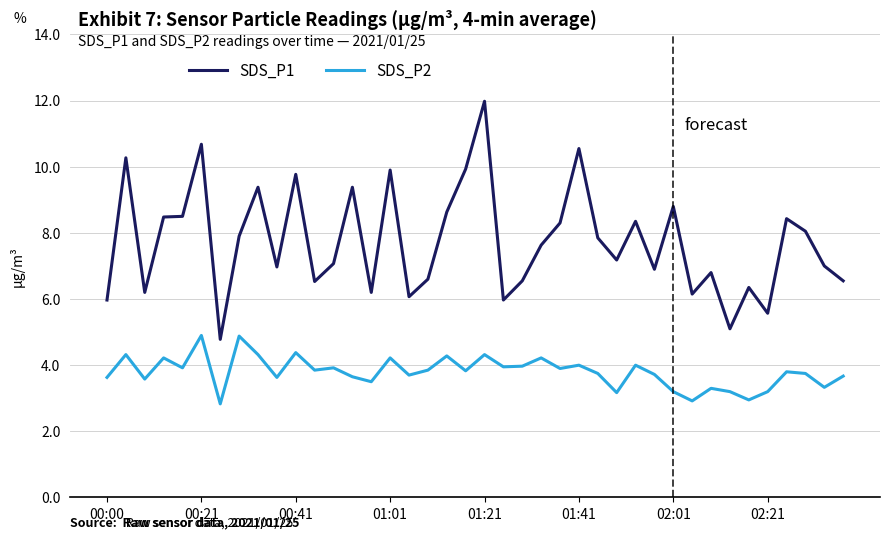

Which series has the largest total across all categories?

SDS_P1